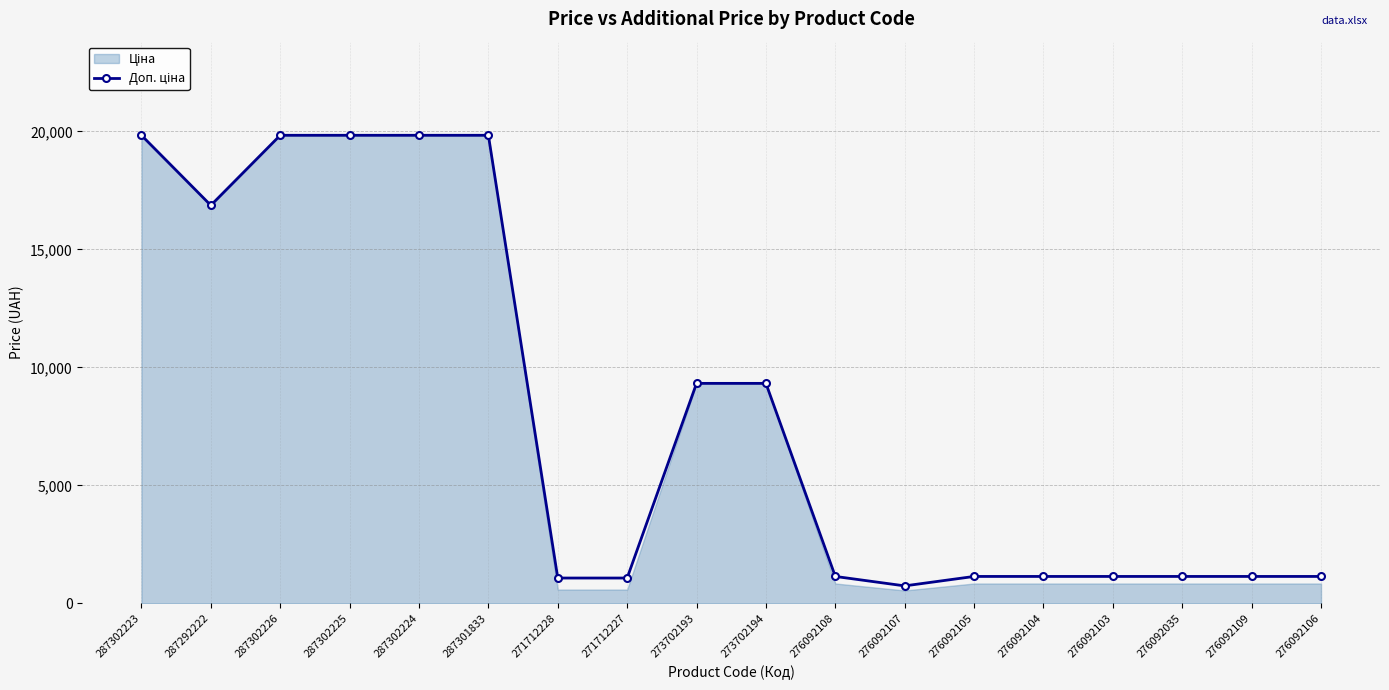

Where does the data first go above 1142?

287302223